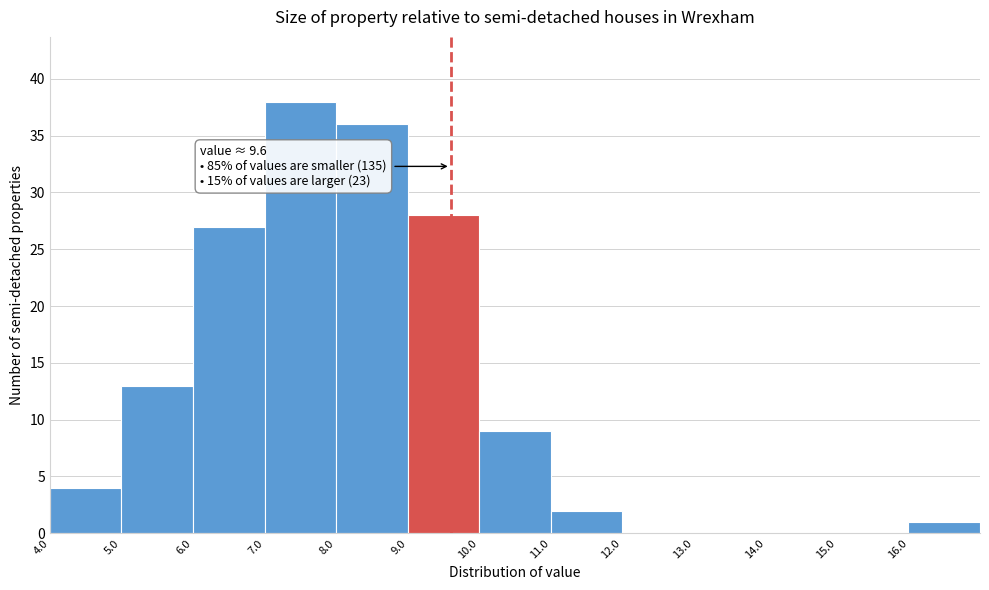

Which range on the x-axis has the tallest bar?

7 to 8